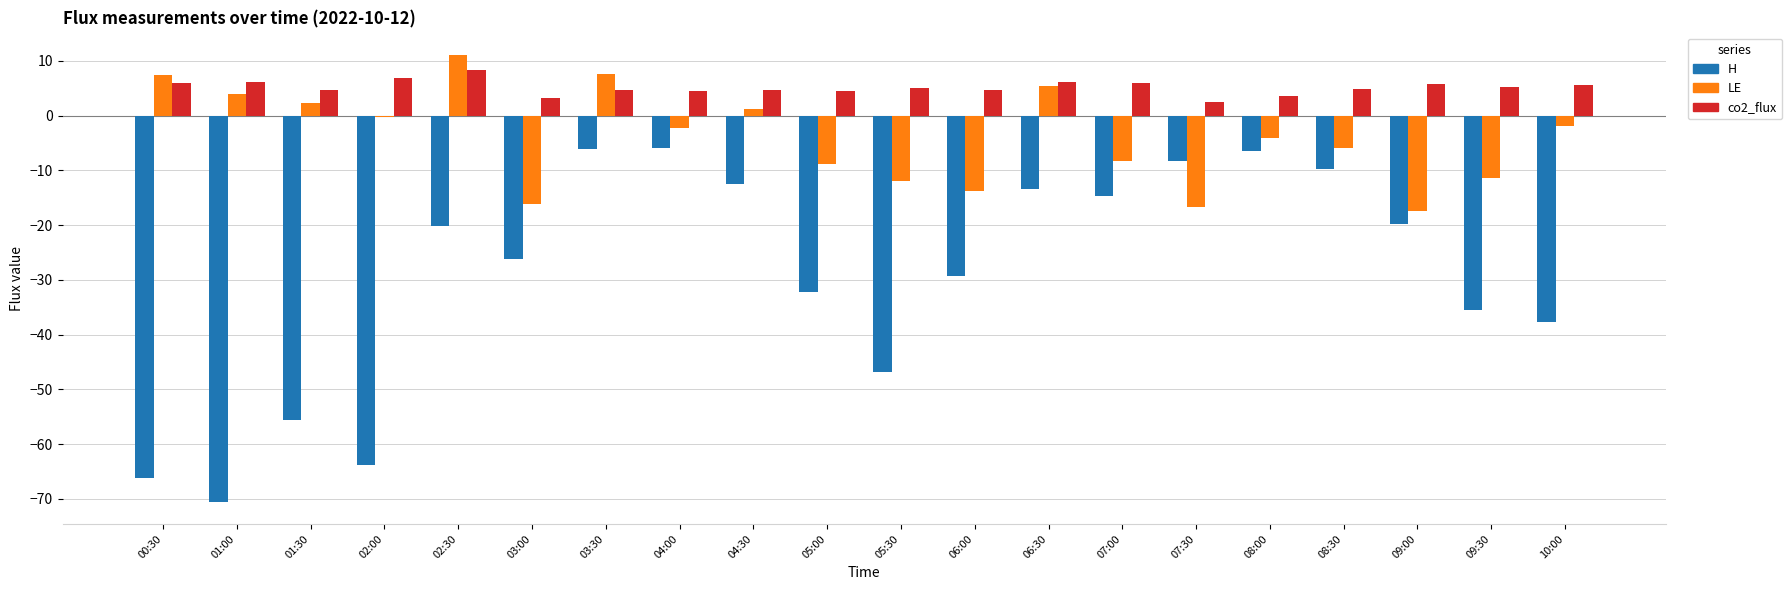

What are all the series names shown in the legend?

H, LE, co2_flux